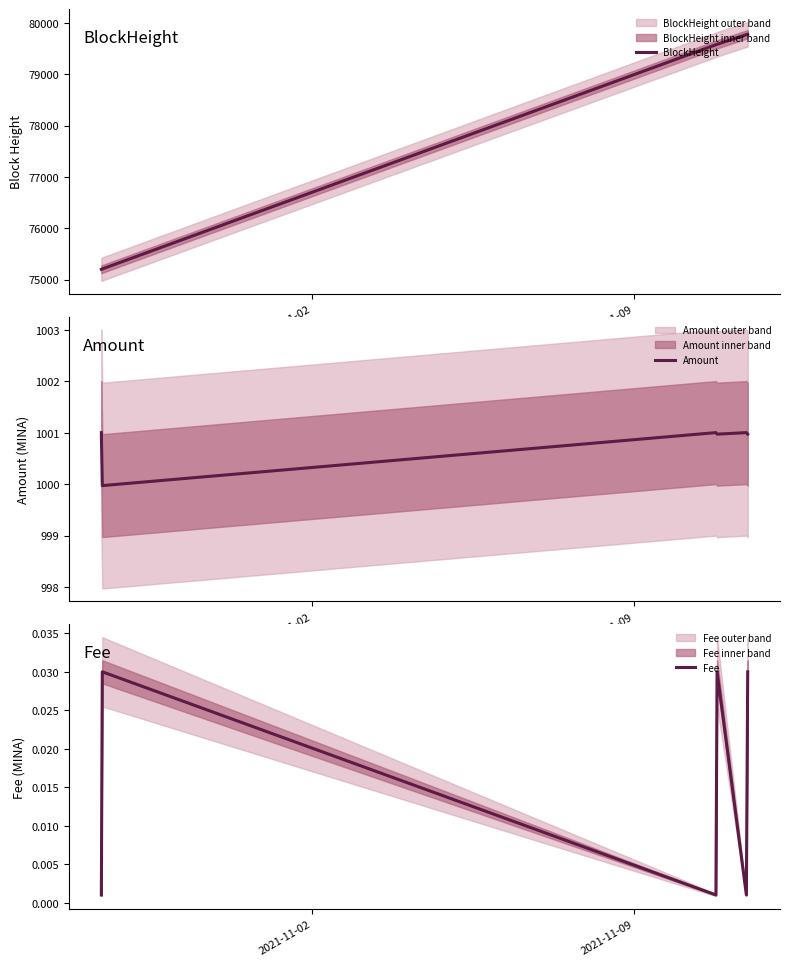

True or false: BlockHeight and Amount intersect in this chart.

False